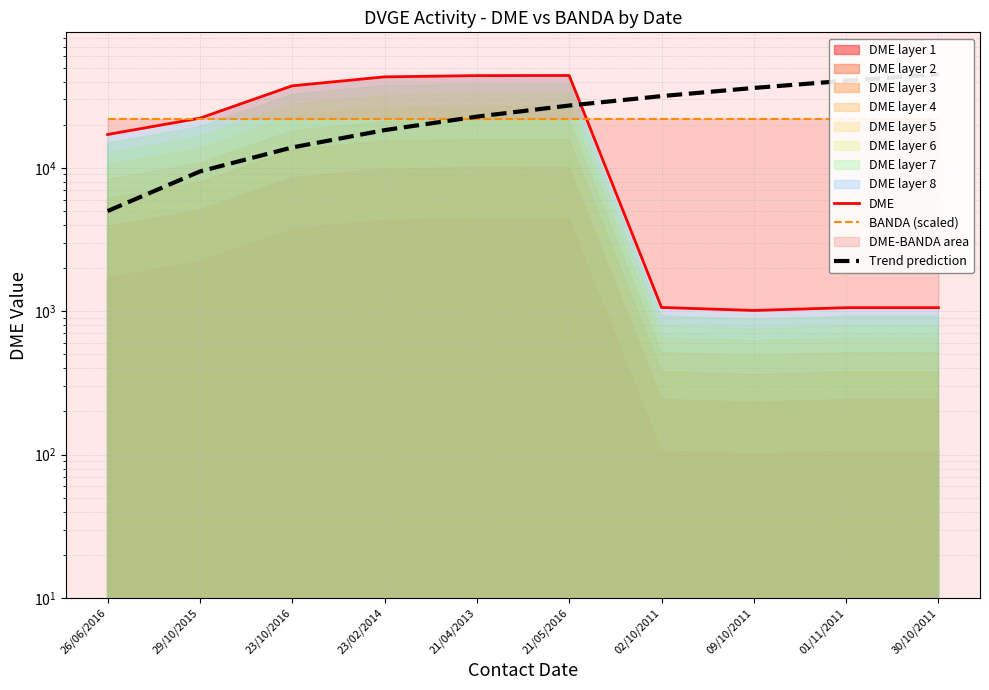

Where do DME and Trend prediction first cross each other?

21/05/2016 and 02/10/2011